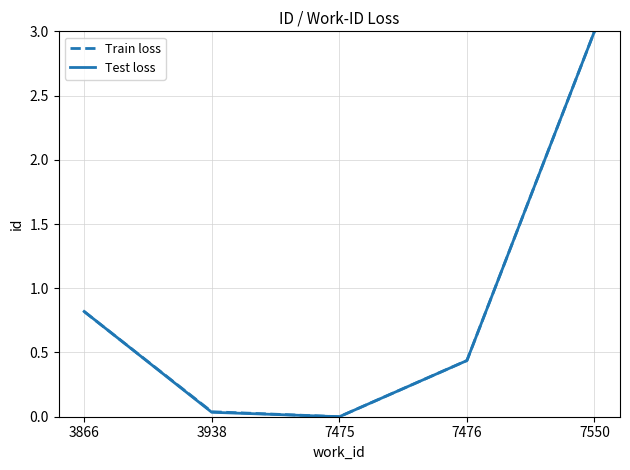

At which category is the sum across all series the highest?

7550